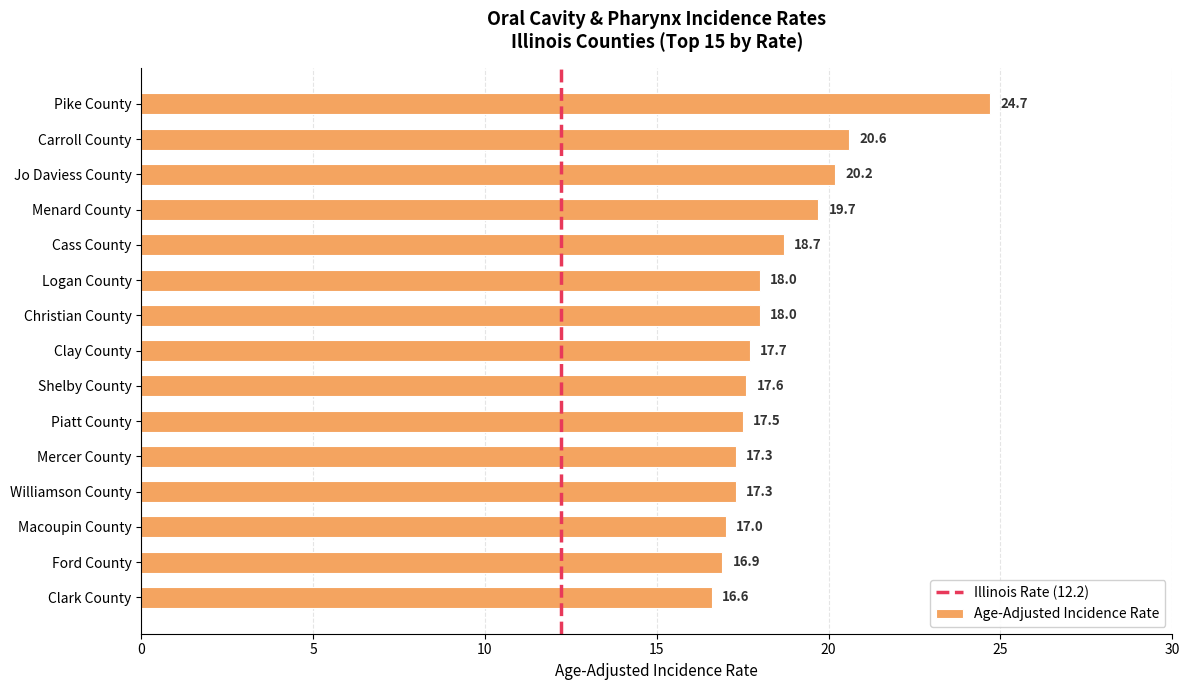

What is the greatest value displayed?

24.7